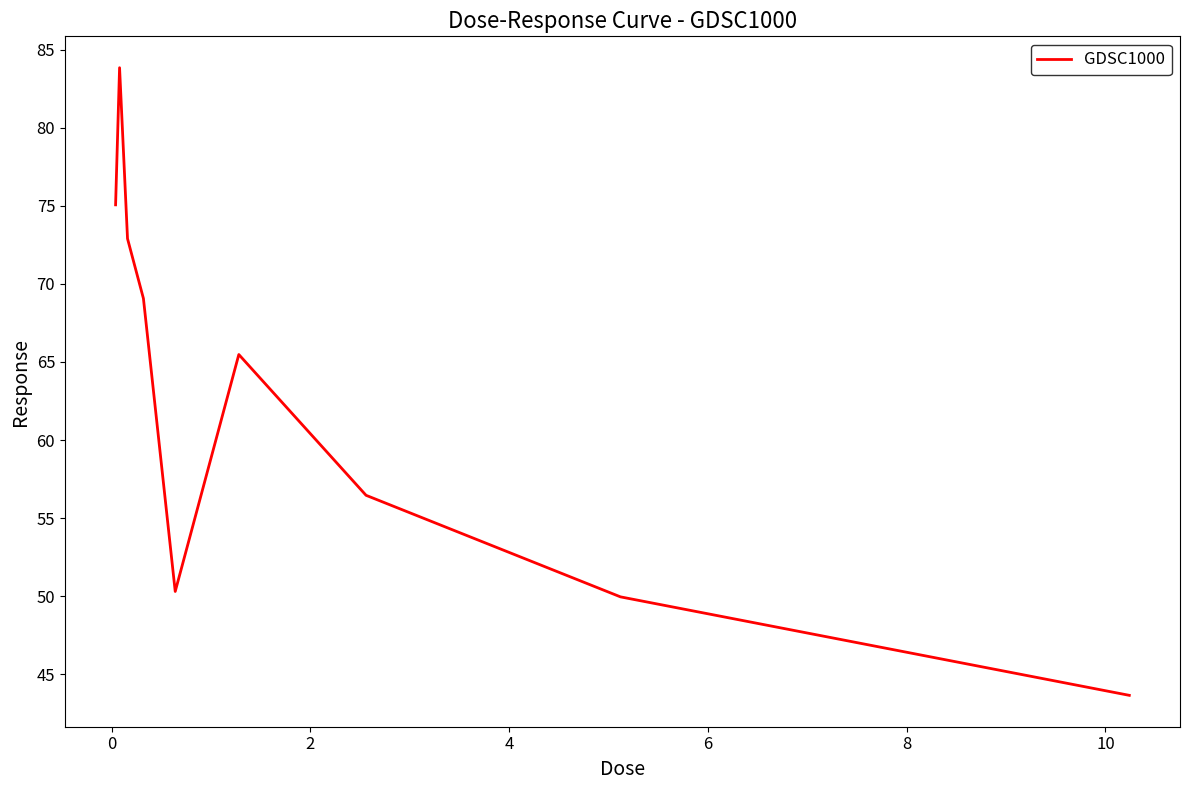

What is the maximum value shown in the chart?

83.8